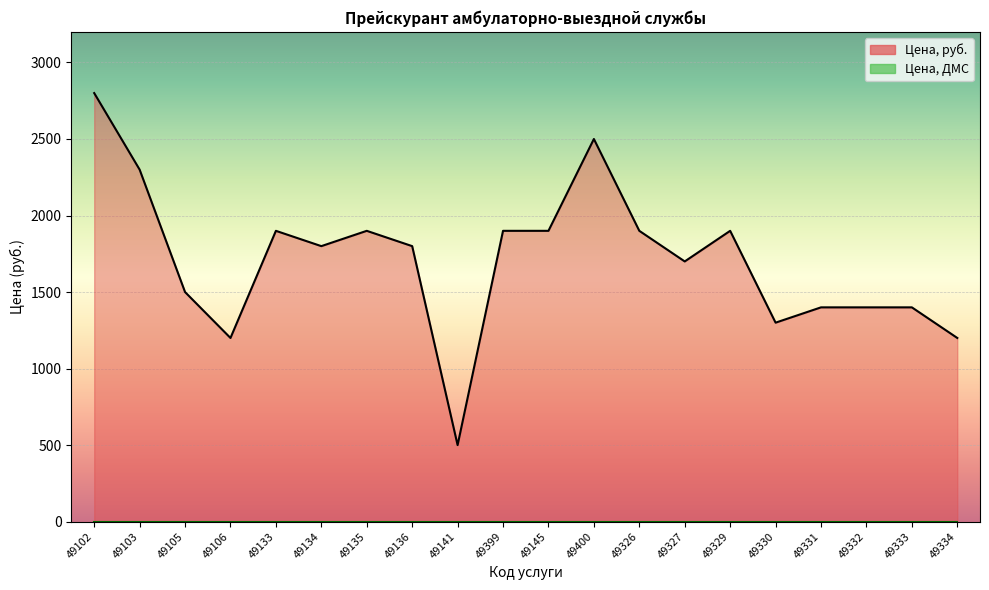

How many lines are shown in the chart?

1